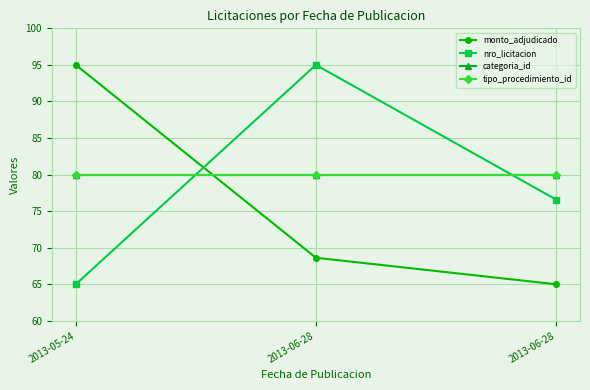

Which has a higher value, 2013-06-28 or 2013-06-28?

2013-06-28